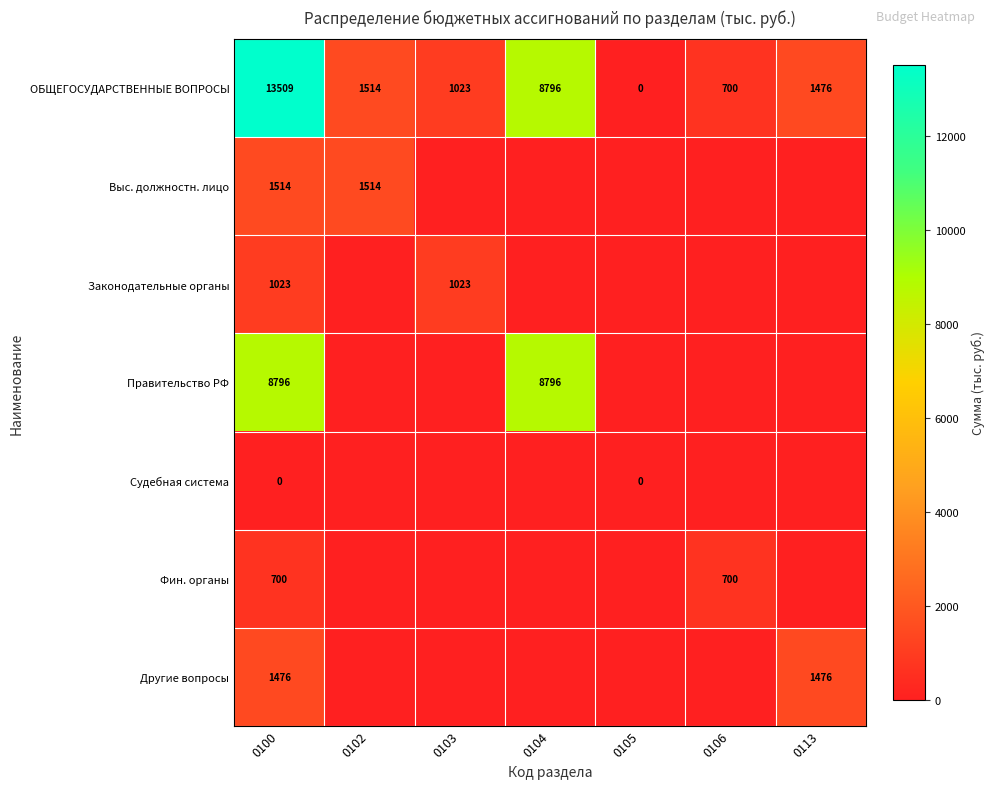

What is the total value across all series at 0104?

17591.2